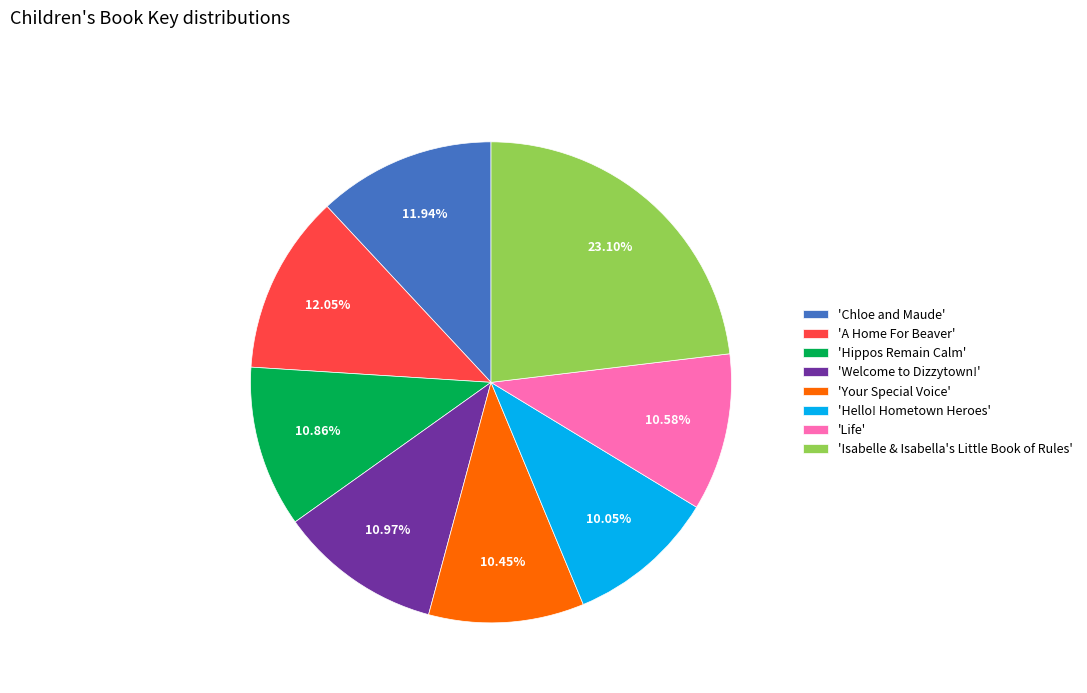

Do 'Hello! Hometown Heroes' and 'Isabelle & Isabella's Little Book of Rules' together represent more than half of the pie?

No